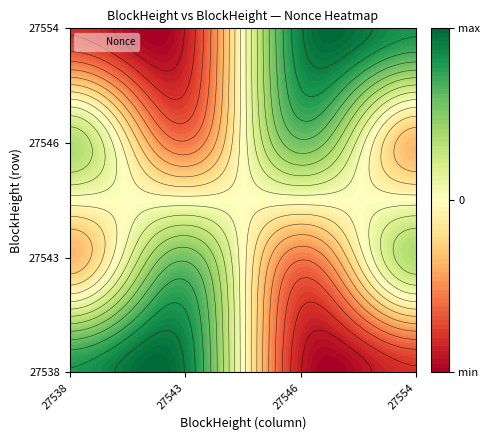

Read the 27554 value at 27546.

712